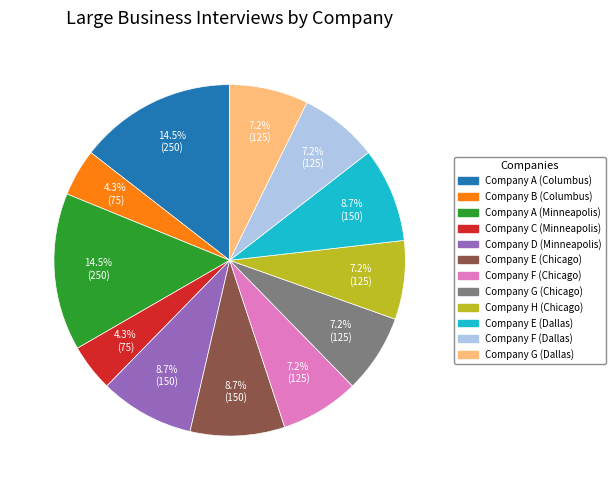

Does Company G (Chicago) represent more than half of the total?

No